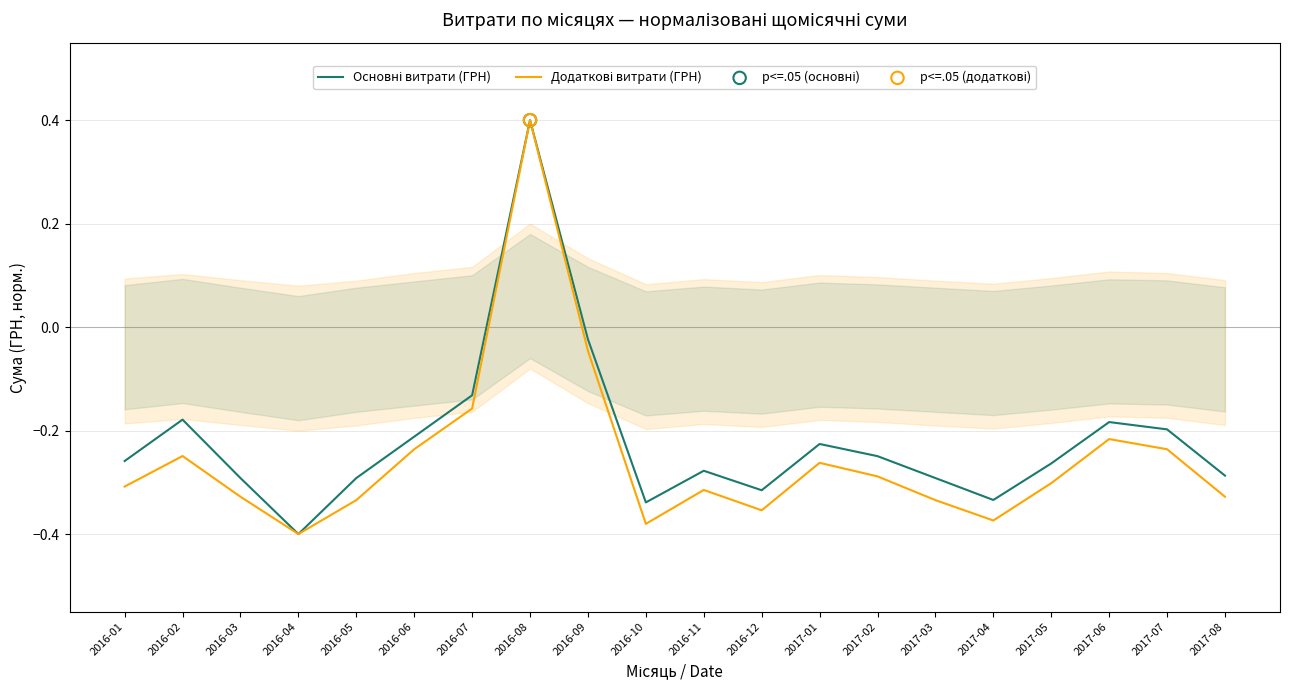

Is the value of Основні витрати (ГРН) at 2016-06 greater than the value of Додаткові витрати (ГРН) at 2016-04?

Yes